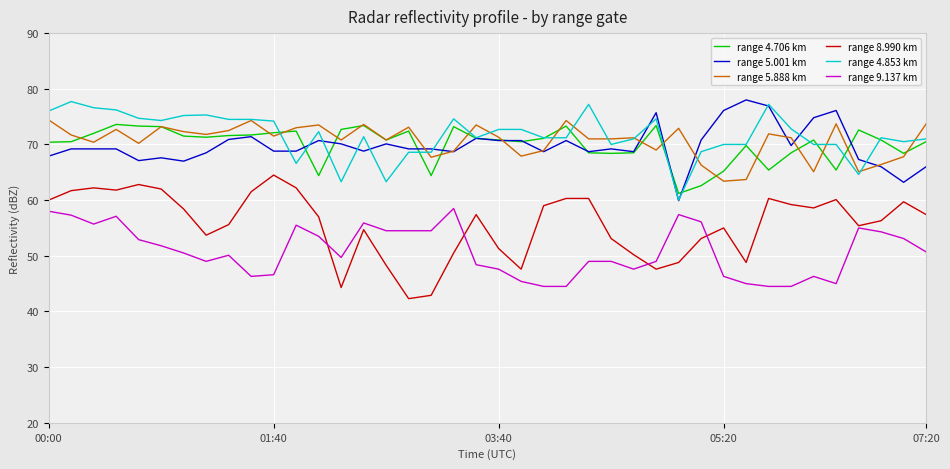

Which series has the largest range (max minus min)?

range 8.990 km